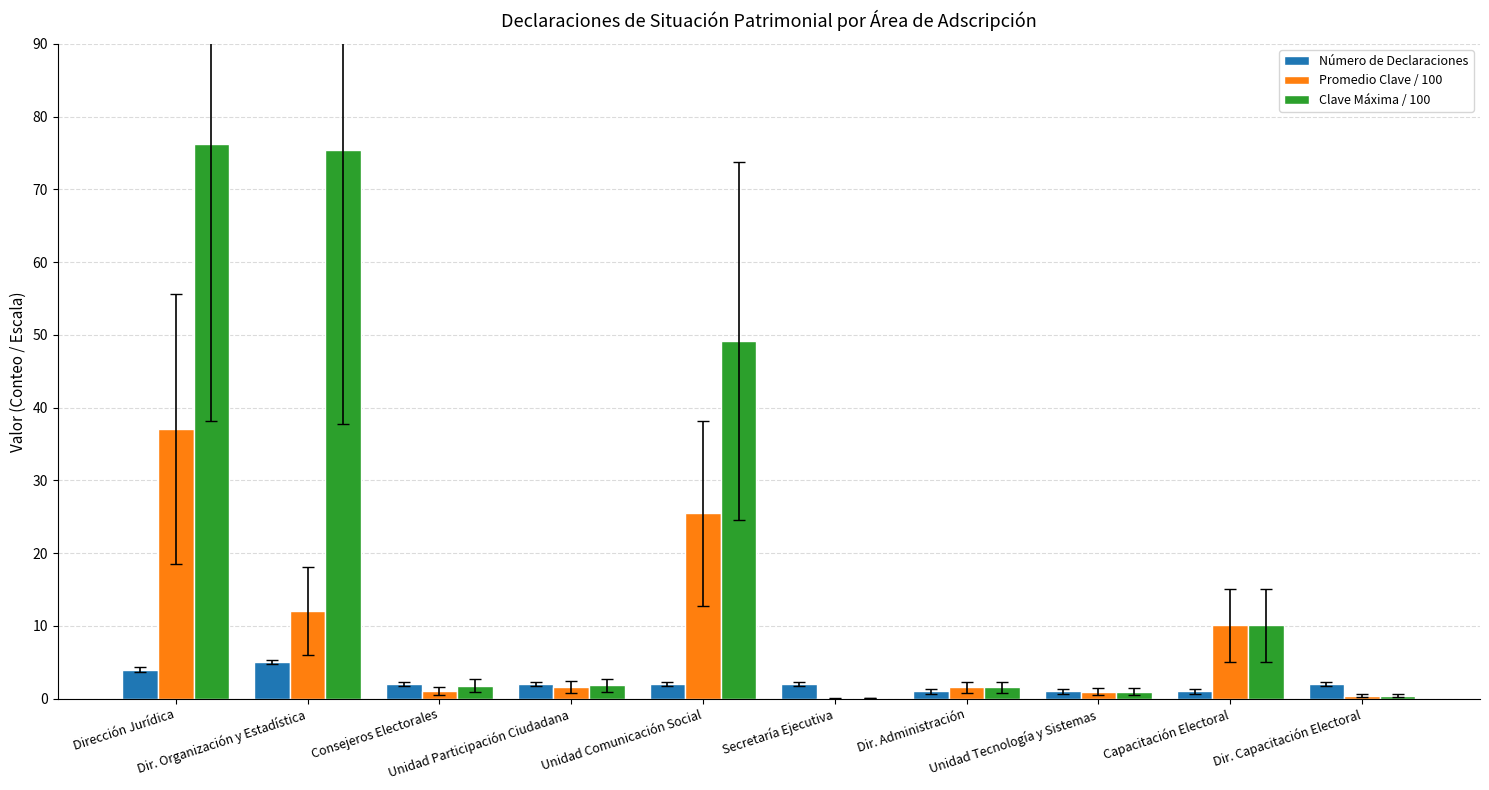

Count the number of data series in this chart.

3